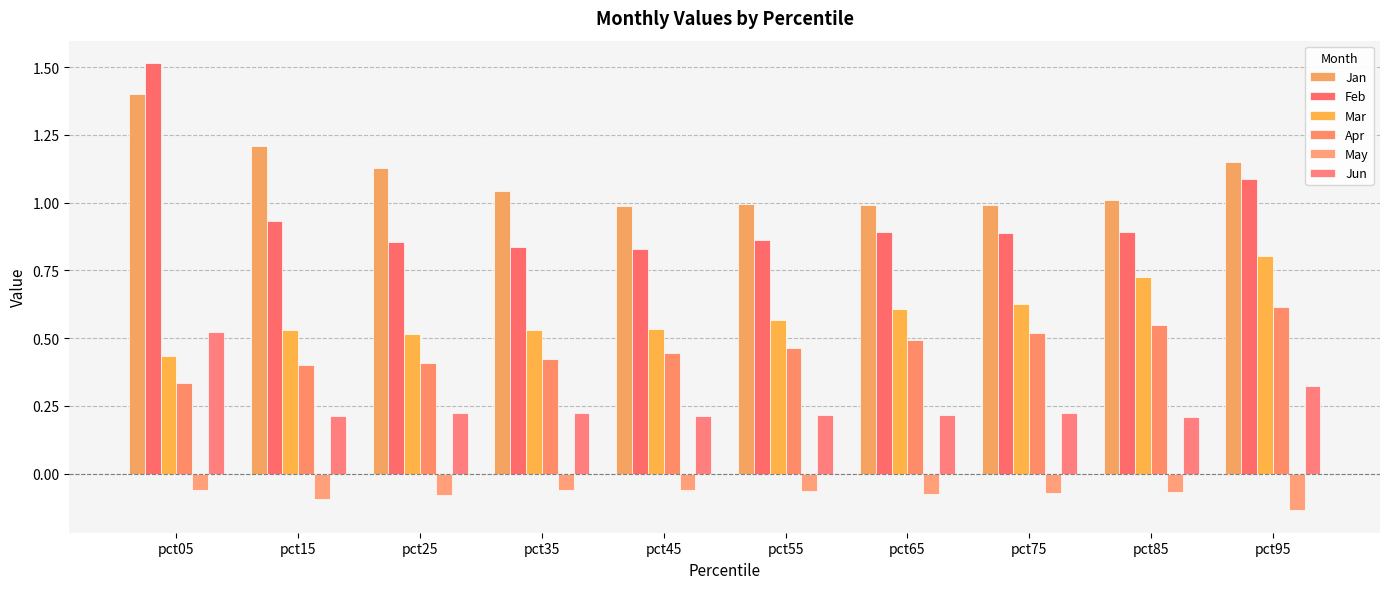

Rank the series at pct25 from lowest to highest value.

May, Jun, Apr, Mar, Feb, Jan